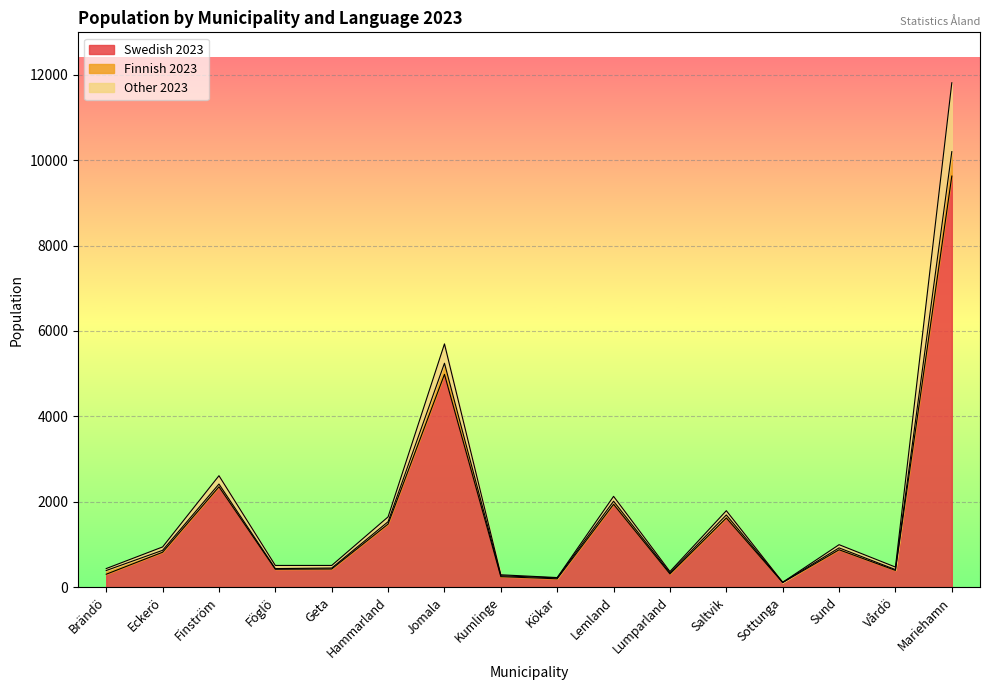

How many data points does each series have?

16